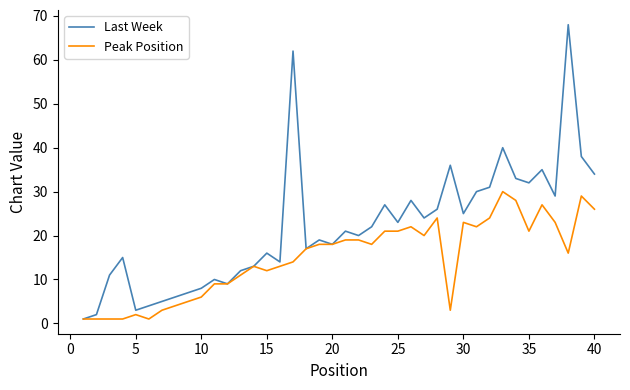

What is the difference between the maximum and minimum values in the Last Week series?

67